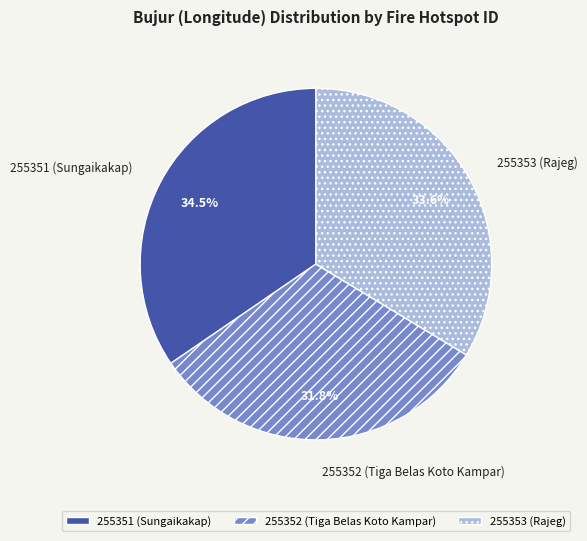

Approximately how many times larger is the value at 255352 (Tiga Belas Koto Kampar) compared to 255353 (Rajeg)?

0.9